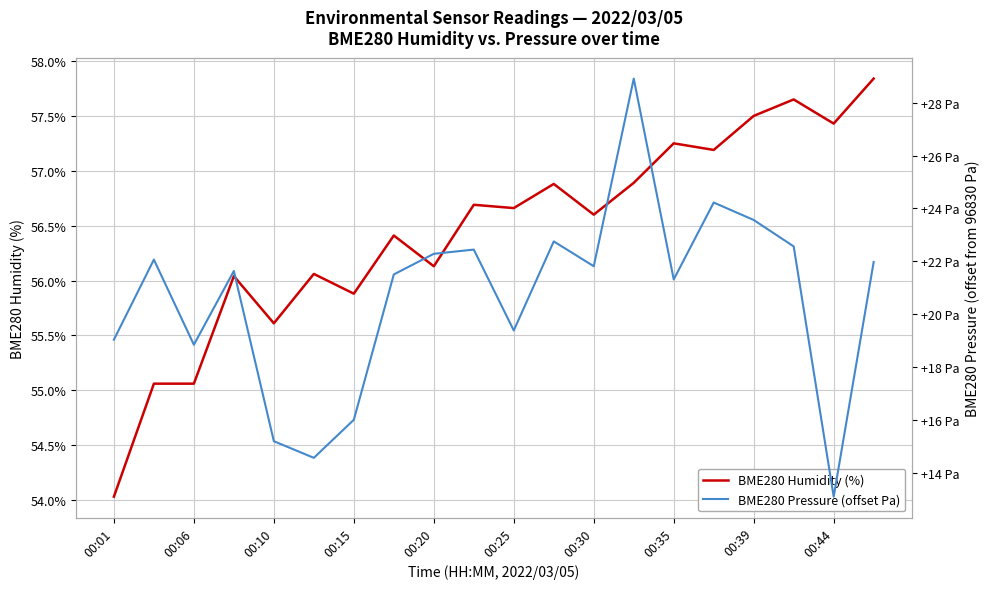

True or false: BME280 Humidity (%) has a value of 56.9 at 11.

True